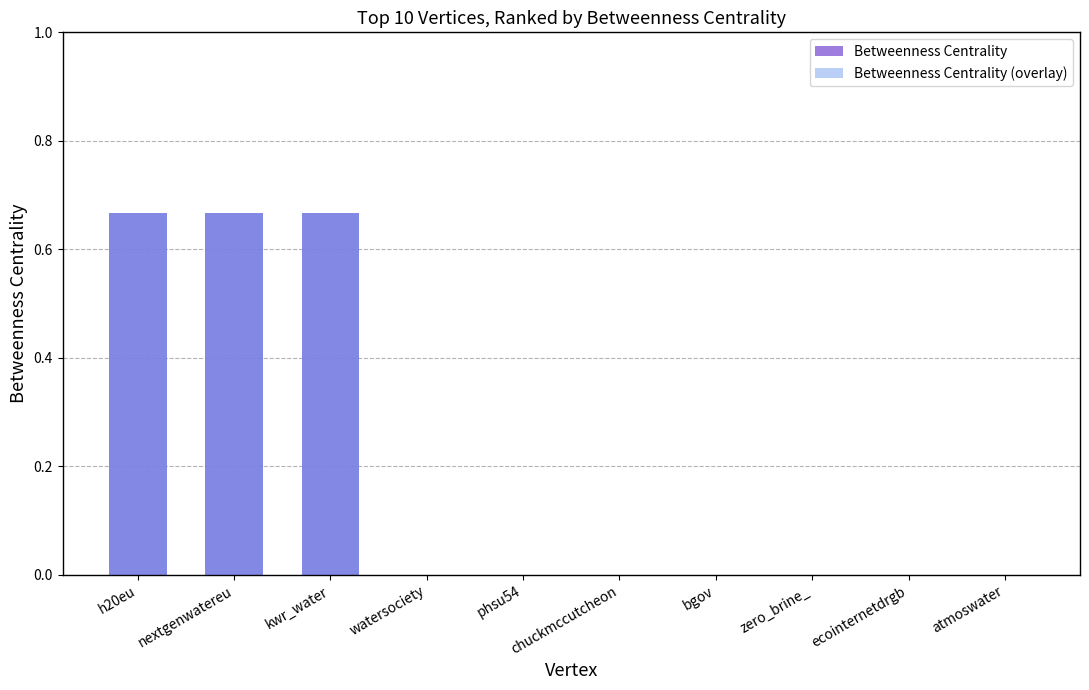

Reading left to right, list all the values displayed in this chart.

Betweenness Centrality: h20eu=0.7	nextgenwatereu=0.7	kwr_water=0.7	watersociety=0.0	phsu54=0.0	chuckmccutcheon=0.0	bgov=0.0	zero_brine_=0.0	ecointernetdrgb=0.0	atmoswater=0.0
Betweenness Centrality (overlay): h20eu=0.7	nextgenwatereu=0.7	kwr_water=0.7	watersociety=0.0	phsu54=0.0	chuckmccutcheon=0.0	bgov=0.0	zero_brine_=0.0	ecointernetdrgb=0.0	atmoswater=0.0